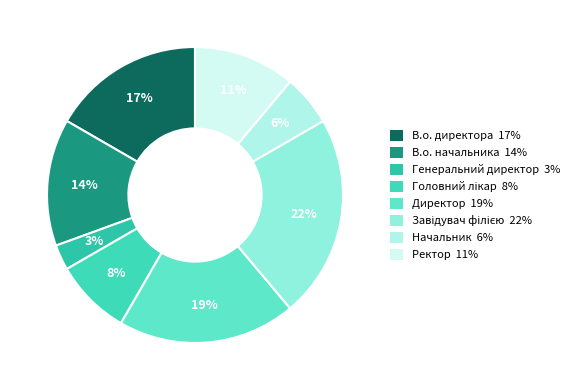

To the nearest percent, what is the difference between the largest and smallest slice percentages?

19%